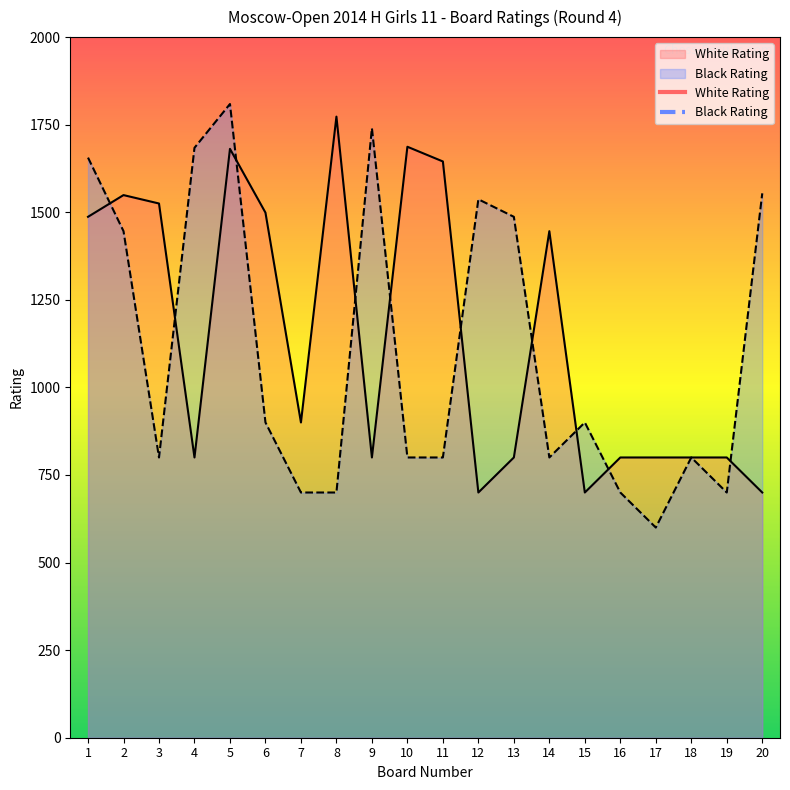

The value of White Rating at 11 is 1645. True or false?

True